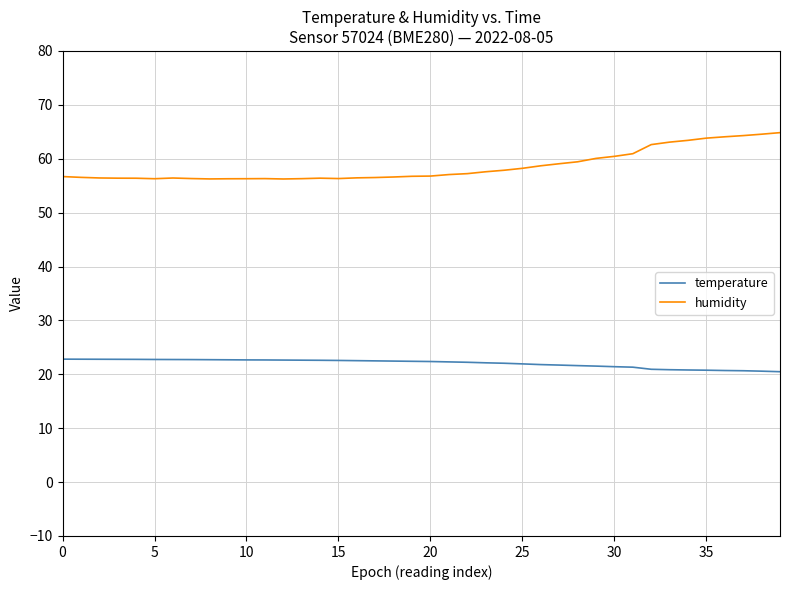

Rank the series by their maximum value, from highest to lowest.

humidity, temperature